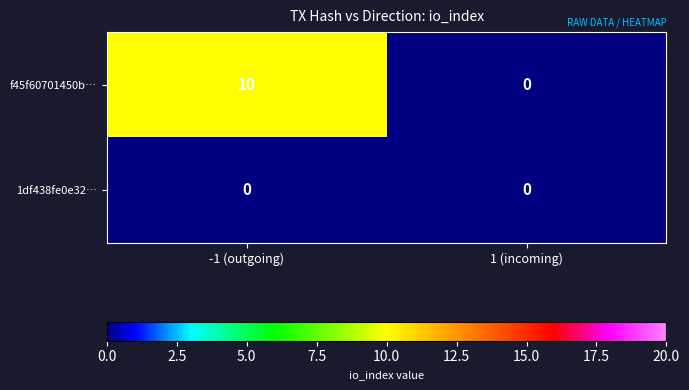

What is the approximate value of f45f60701450b… at -1 (outgoing)?

10